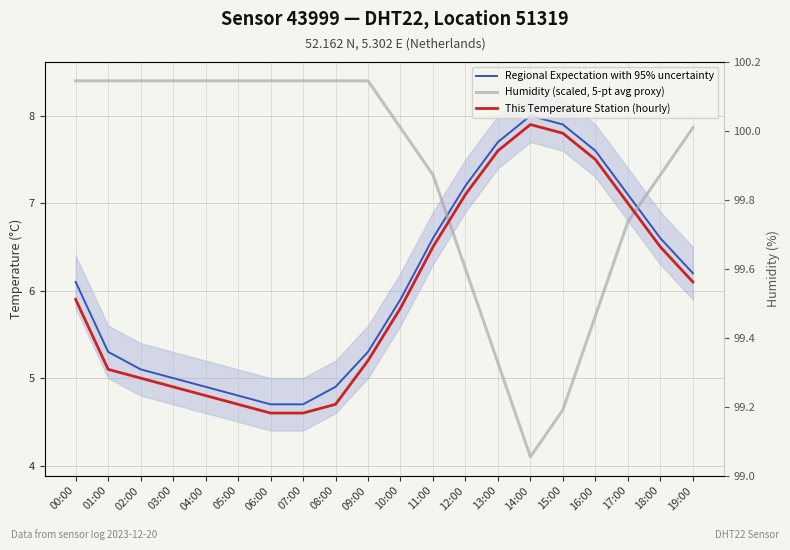

What is the difference between the Humidity (scaled, 5-pt avg proxy) values at 13:00 and 02:00?

3.2